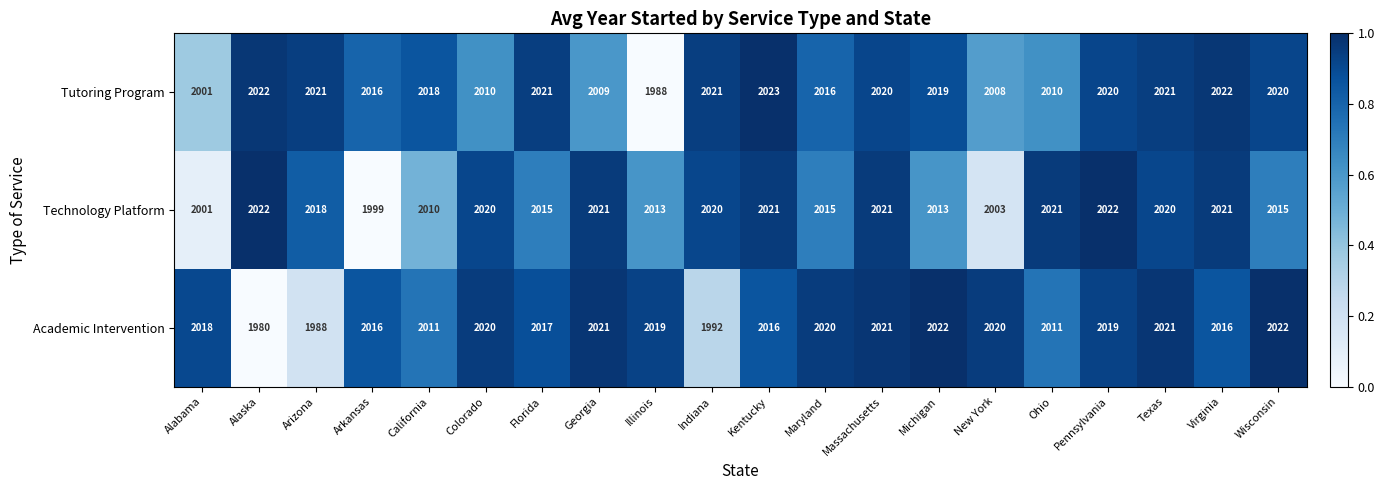

What is the difference between the maximum and minimum values in the Technology Platform series?

23